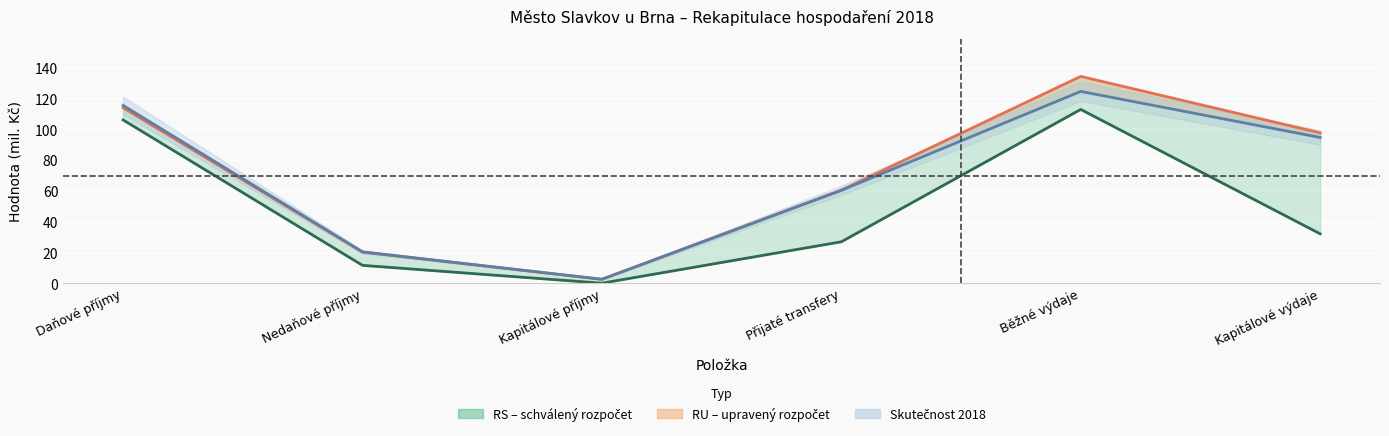

What is the label of the 1st point from the left?

Daňové příjmy